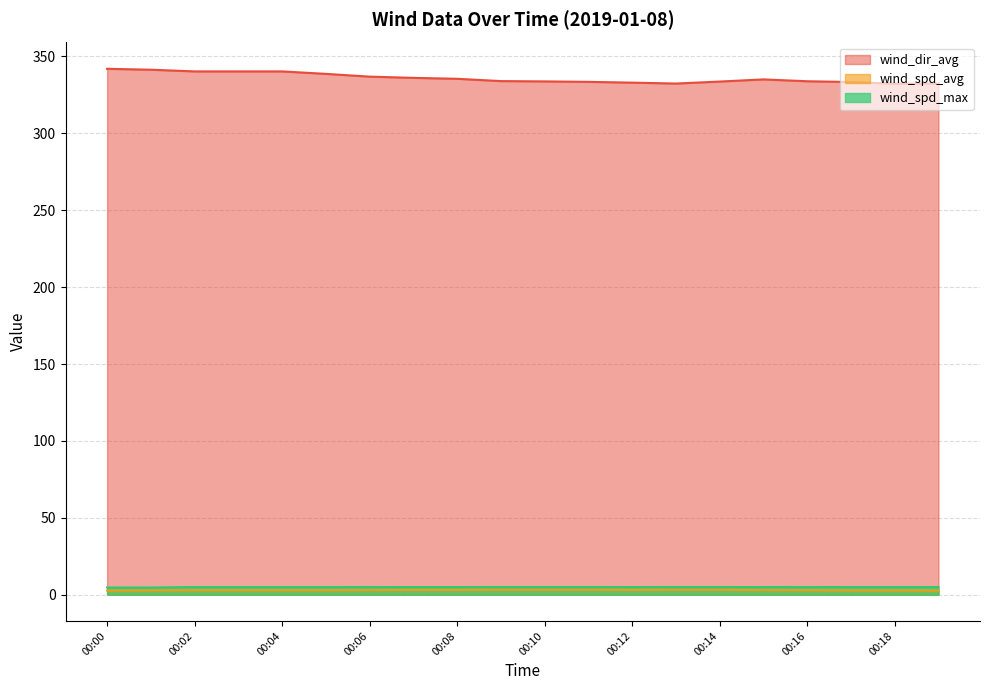

The wind_spd_avg series shows 1.8 at 00:16. True or false?

False